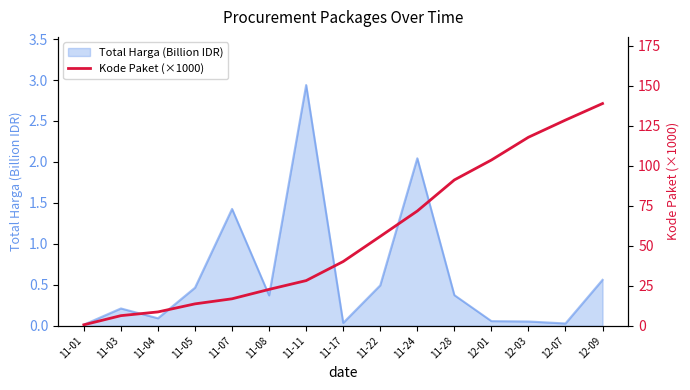

True or false: the data shows 230.7 at 12-09.

False